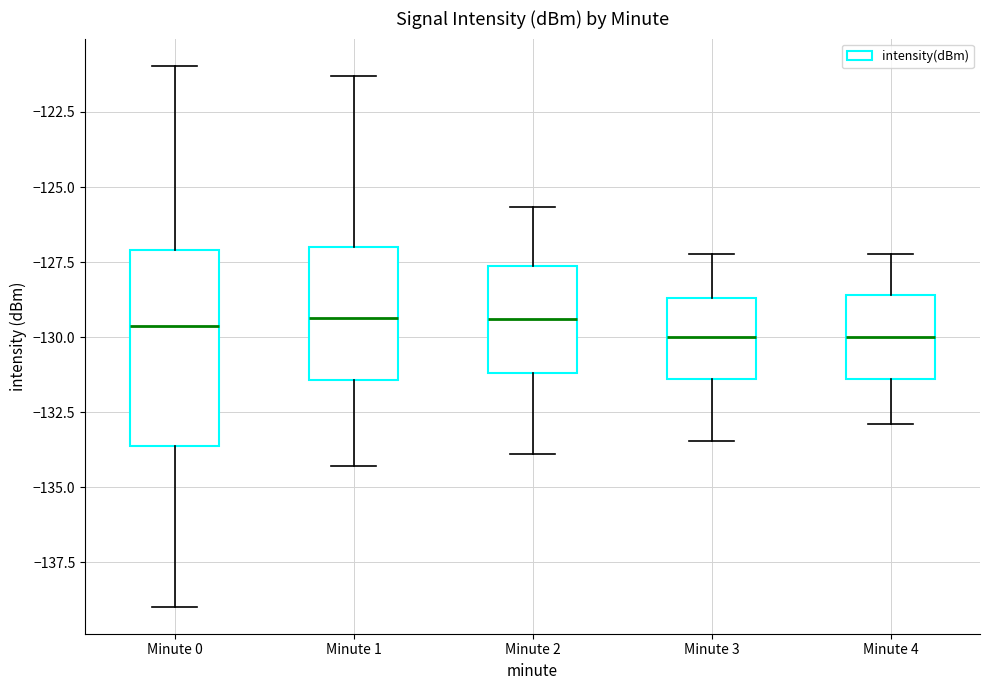

Reading left to right, transcribe this box plot: for each box, give where its median line is, the range the box spans, and where its two whiskers end, as read against the y-axis. The values are not printed on the chart, so give them approximately, as read against the axis.

Minute 0: median -129.5, box -133.5 to -127.0, whiskers -139.0 to -121.0
Minute 1: median -129.5, box -131.5 to -127.0, whiskers -134.5 to -121.5
Minute 2: median -129.5, box -131.0 to -127.5, whiskers -134.0 to -125.5
Minute 3: median -130.0, box -131.5 to -128.5, whiskers -133.5 to -127.0
Minute 4: median -130.0, box -131.5 to -128.5, whiskers -133.0 to -127.0